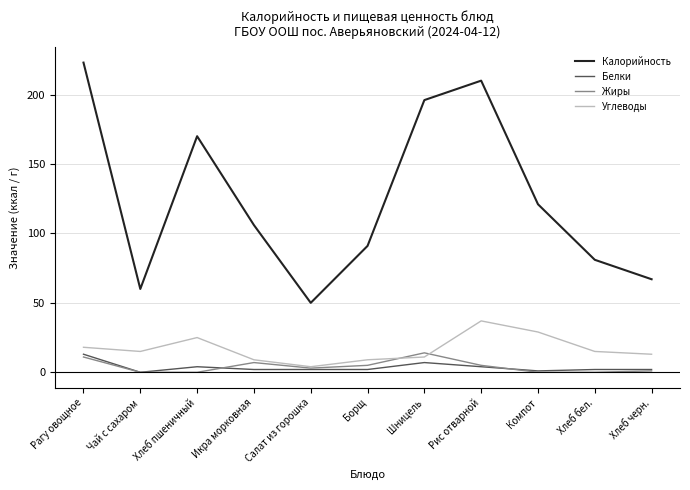

Is it true that Углеводы equals 13 at Хлеб черн.?

True